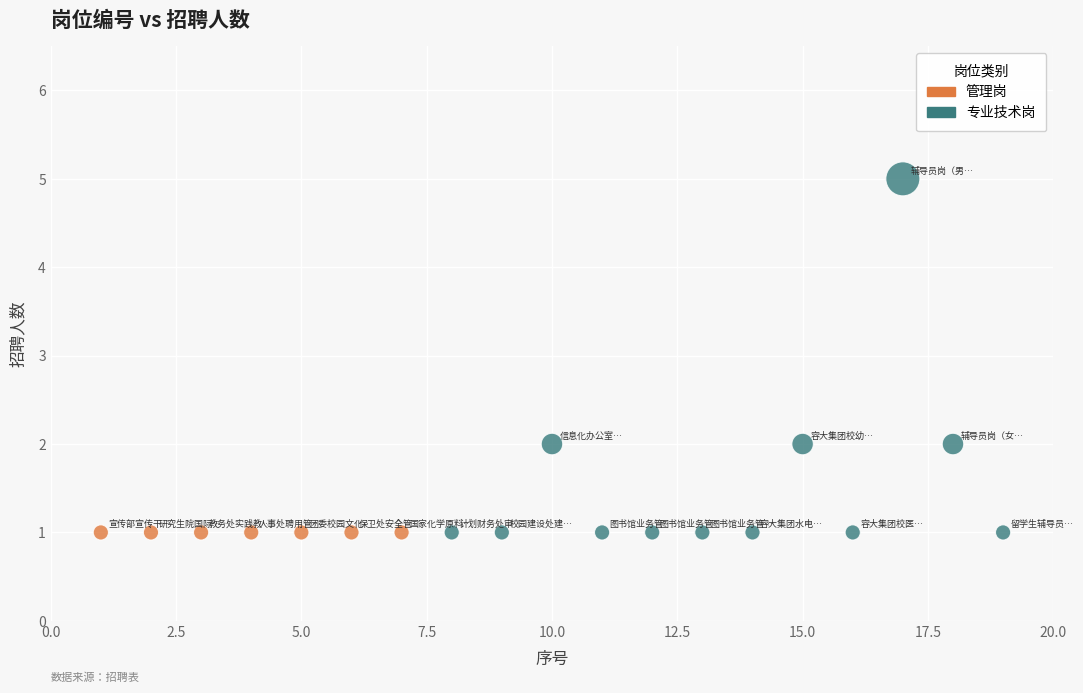

Which series reaches the maximum Y coordinate?

专业技术岗